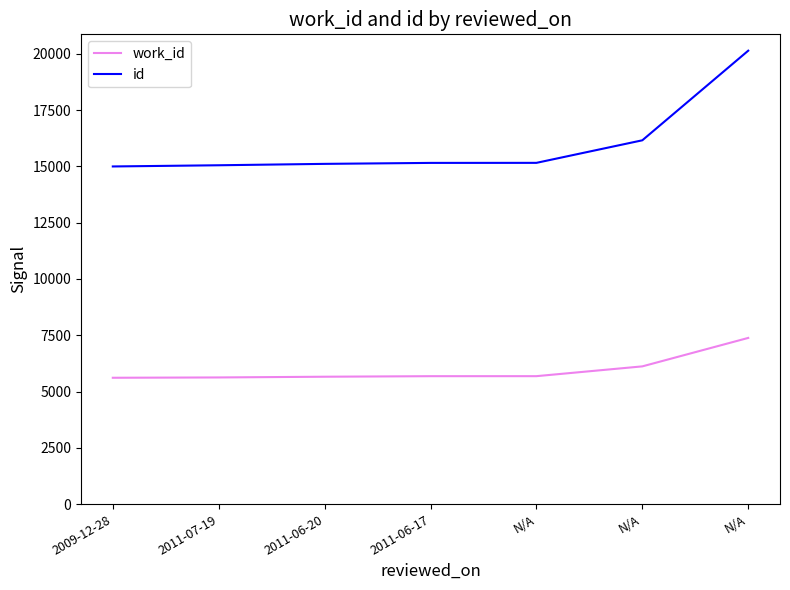

Reading right to left, transcribe all the data shown in this chart.

work_id: 7382	6118	5683	5682	5658	5626	5612
id: 20142	16161	15159	15157	15114	15052	14999